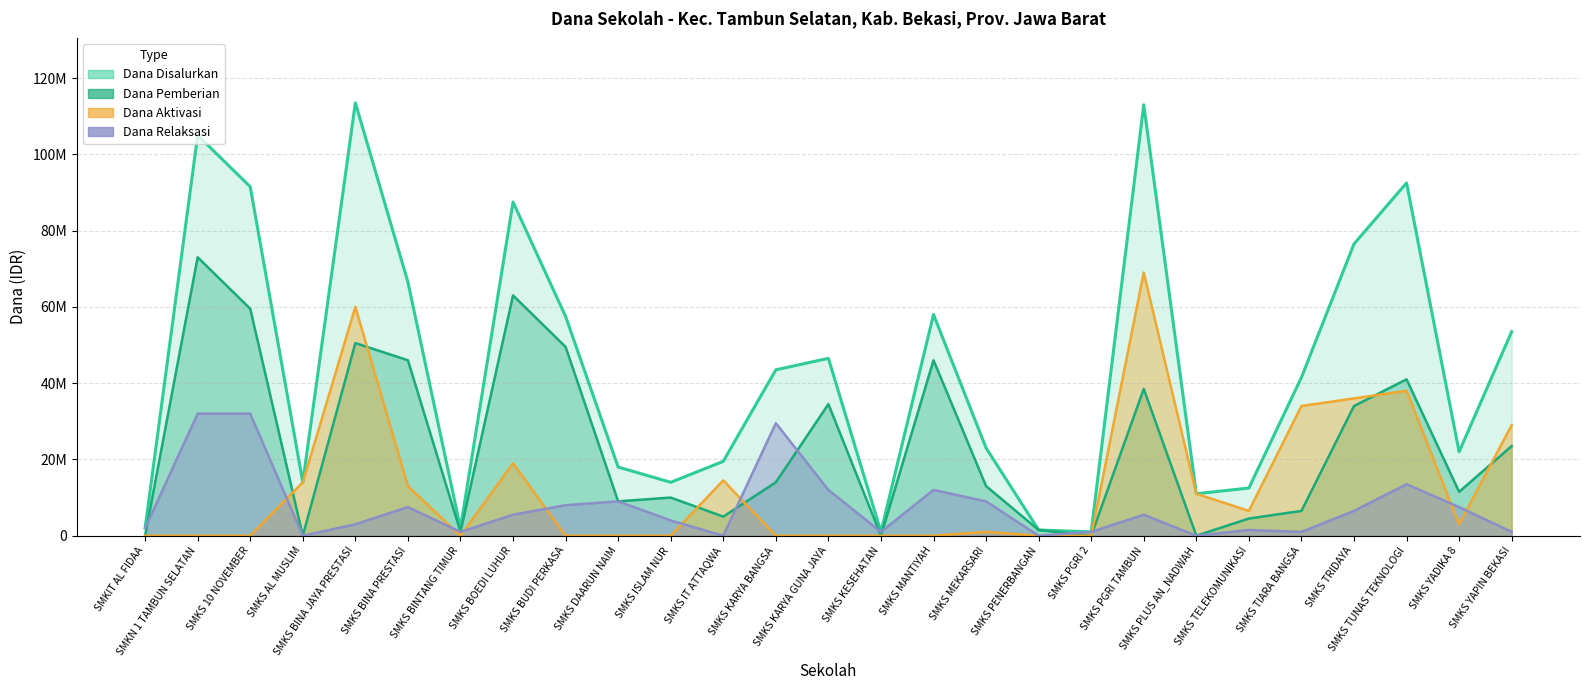

At which category does Dana Aktivasi reach its first local peak?

SMKS BINA JAYA PRESTASI